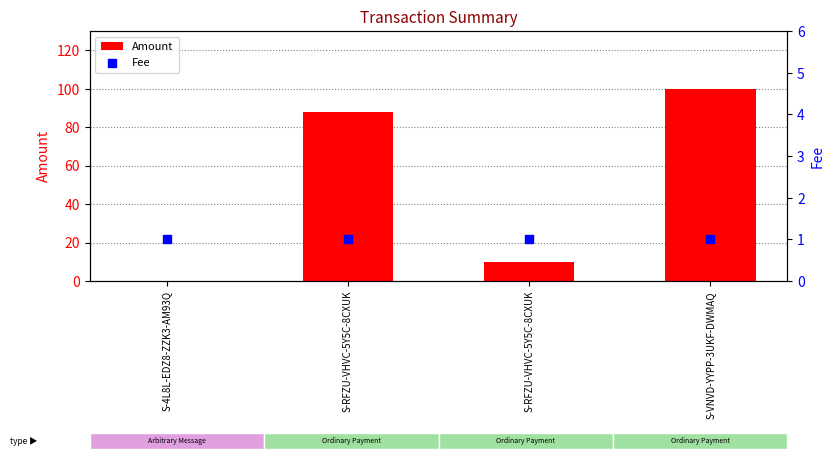

Which series has the largest total across all categories?

Amount